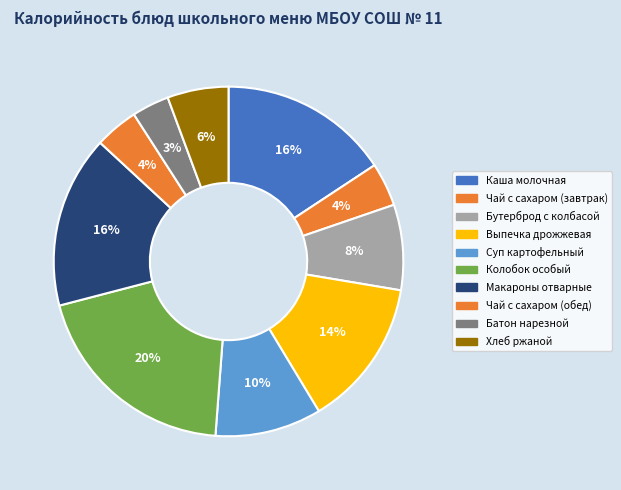

Which category has the smallest portion of the pie?

Батон нарезной